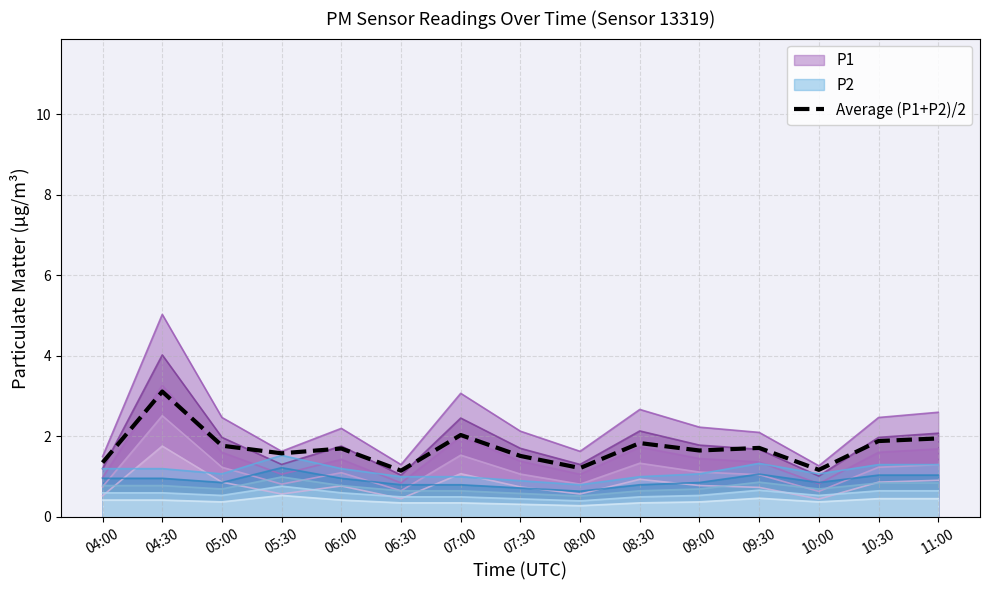

At which category does the chart reach its minimum across all series?

06:30